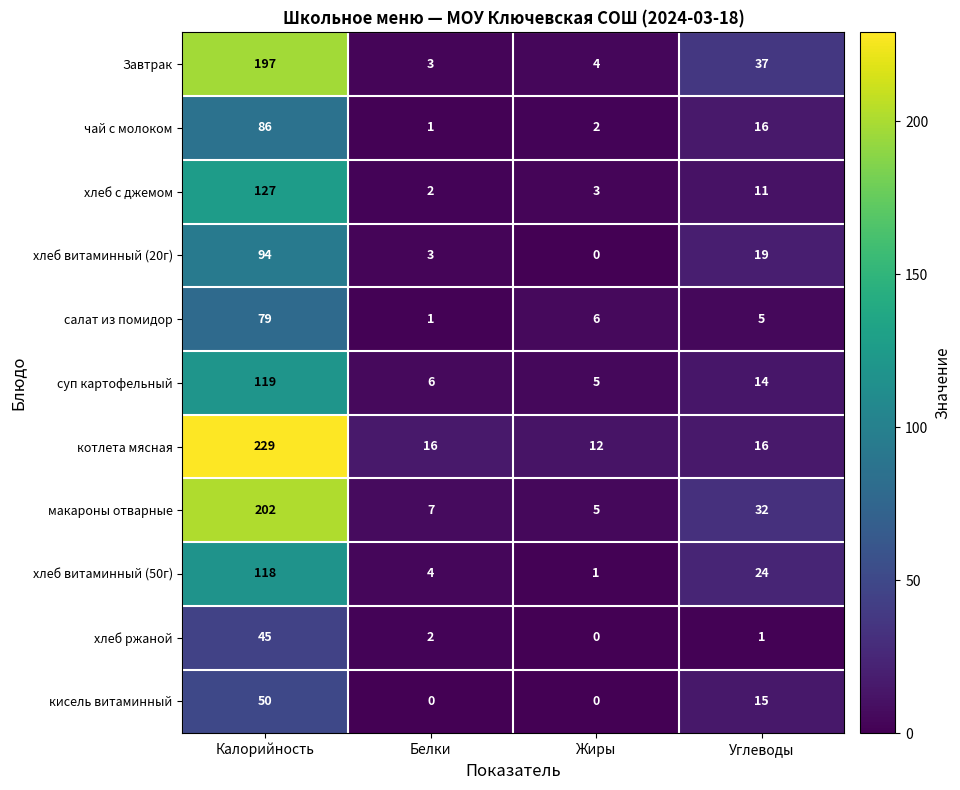

List the series in order of their peak value, lowest first.

хлеб ржаной, кисель витаминный, салат из помидор, чай с молоком, хлеб витаминный (20г), хлеб витаминный (50г), суп картофельный, хлеб с джемом, Завтрак, макароны отварные, котлета мясная